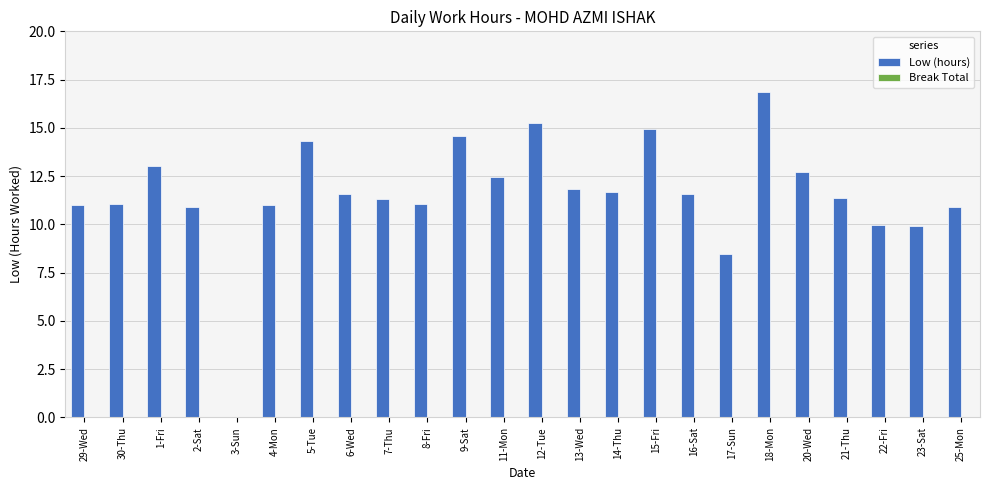

How many categories are shown in the chart?

24